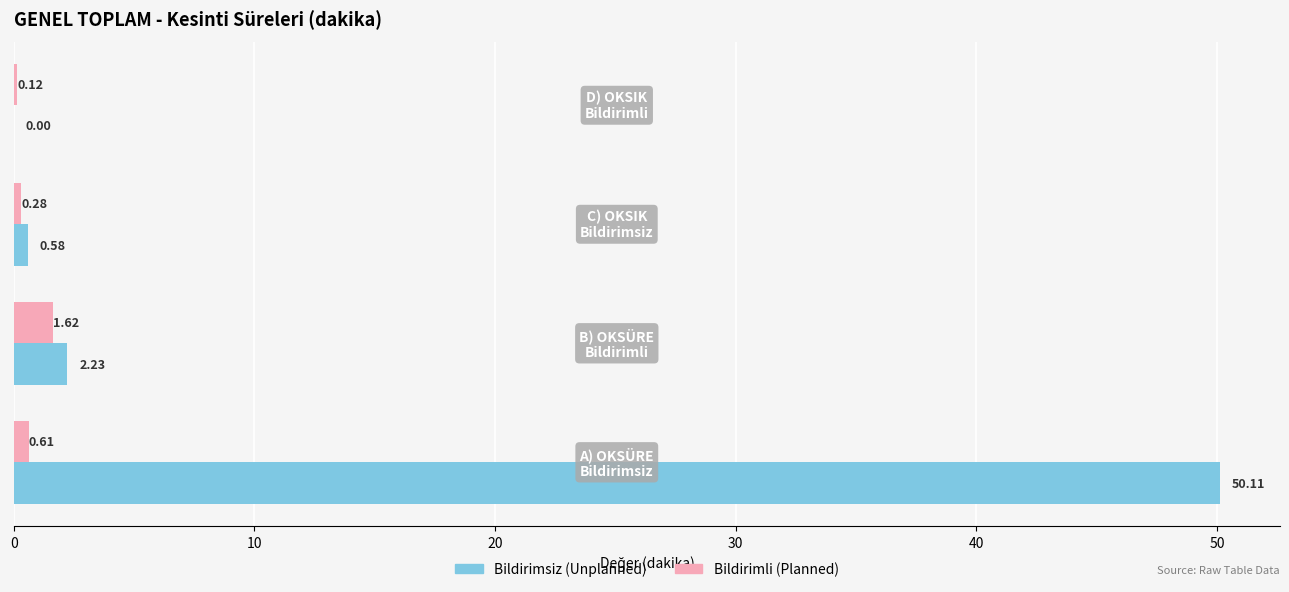

Which series has the largest total across all categories?

Bildirimsiz (Unplanned)